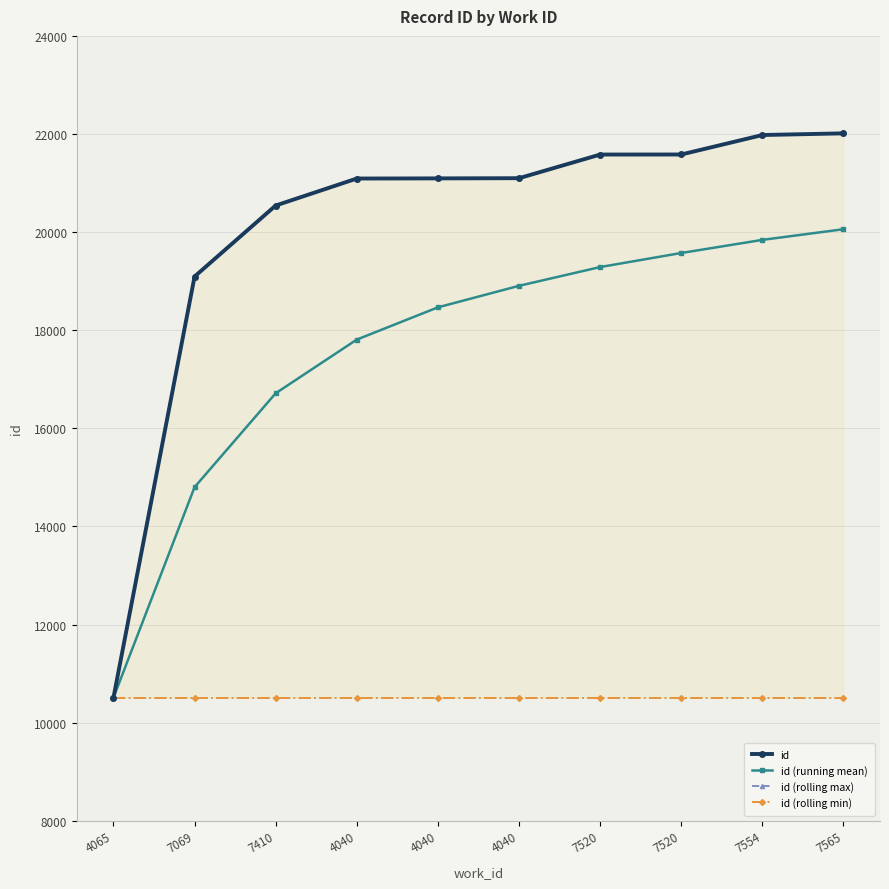

What is the minimum value for id?

10508.0